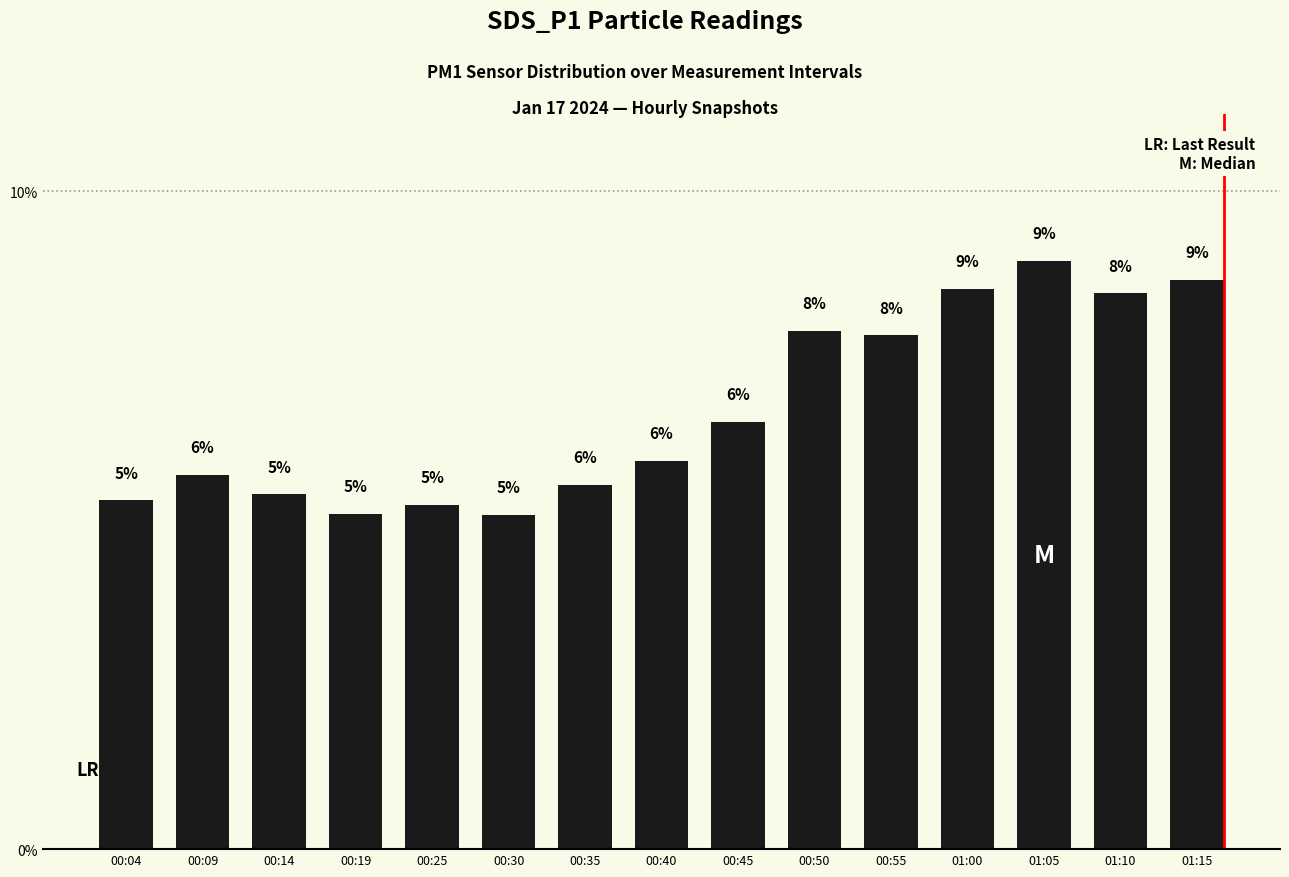

Reading left to right, list all the values displayed in this chart.

00:04=5.3	00:09=5.7	00:14=5.4	00:19=5.1	00:25=5.2	00:30=5.1	00:35=5.5	00:40=5.9	00:45=6.5	00:50=7.9	00:55=7.8	01:00=8.5	01:05=8.9	01:10=8.4	01:15=8.7